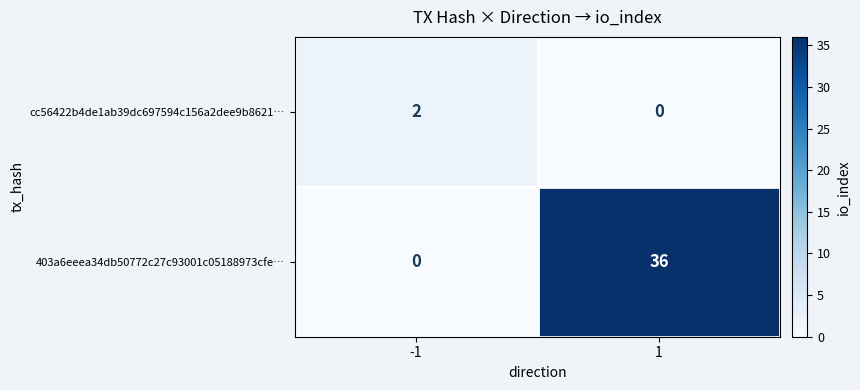

How many data points does each series have?

2